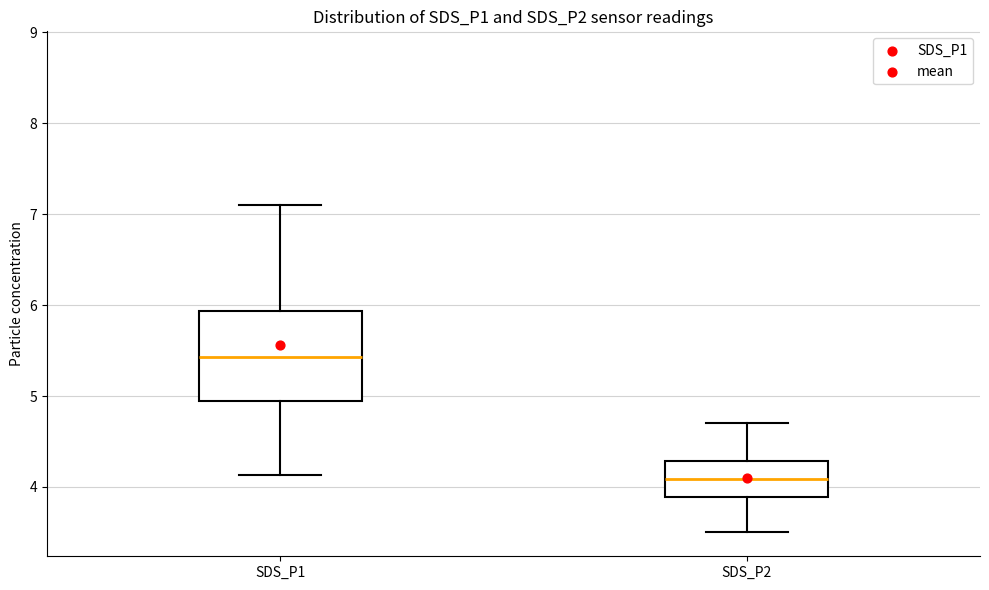

Which box is the tallest, from its lower edge to its upper edge?

SDS_P1